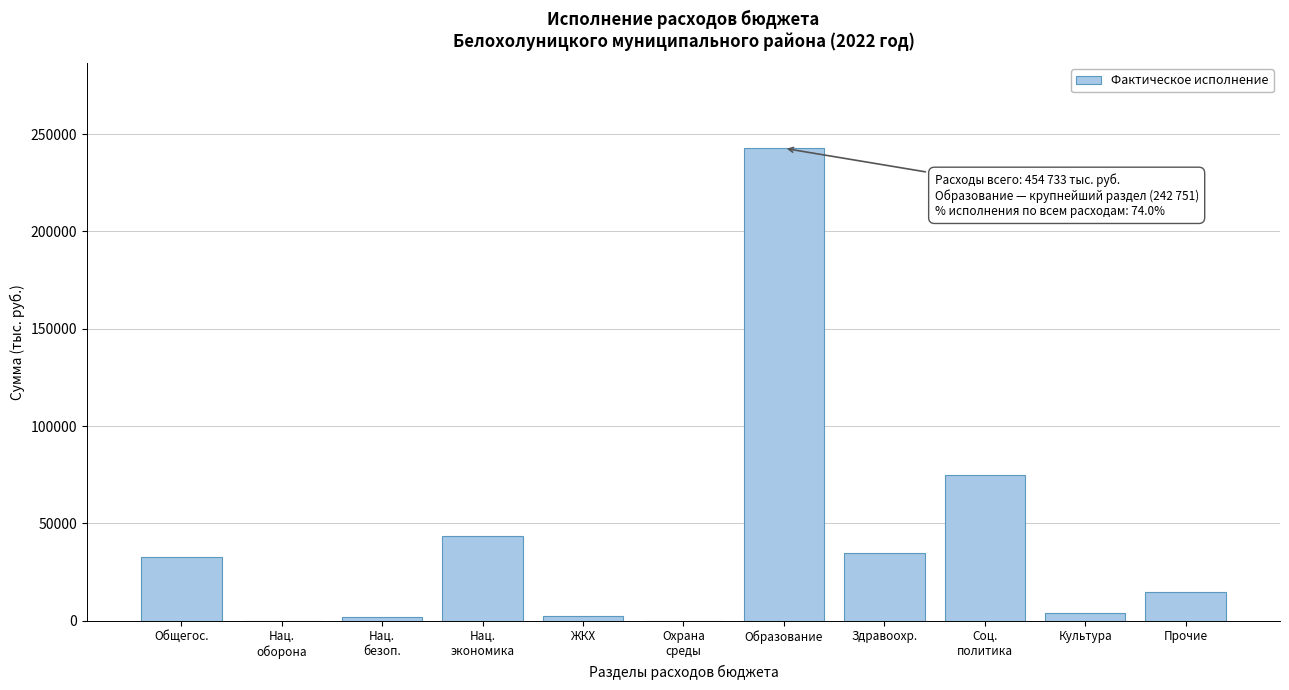

The chart shows a value of 242750.5 at Образование. True or false?

True